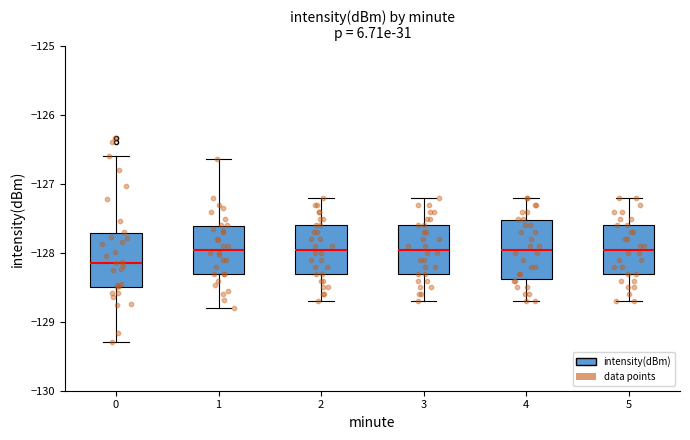

Where does the lower whisker of the box at x = 0 end on the y-axis? The values are not printed on the chart, so give them approximately, as read against the axis.

-129.3